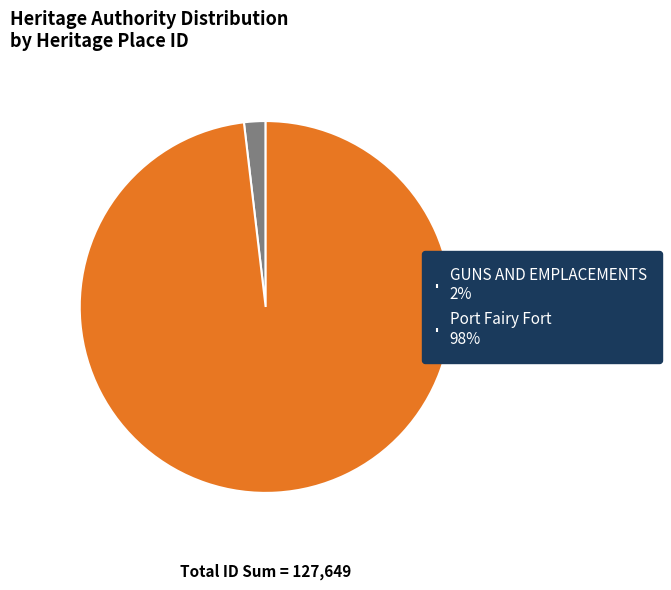

The GUNS AND EMPLACEMENTS 2% slice represents 8% of the pie. True or false?

False